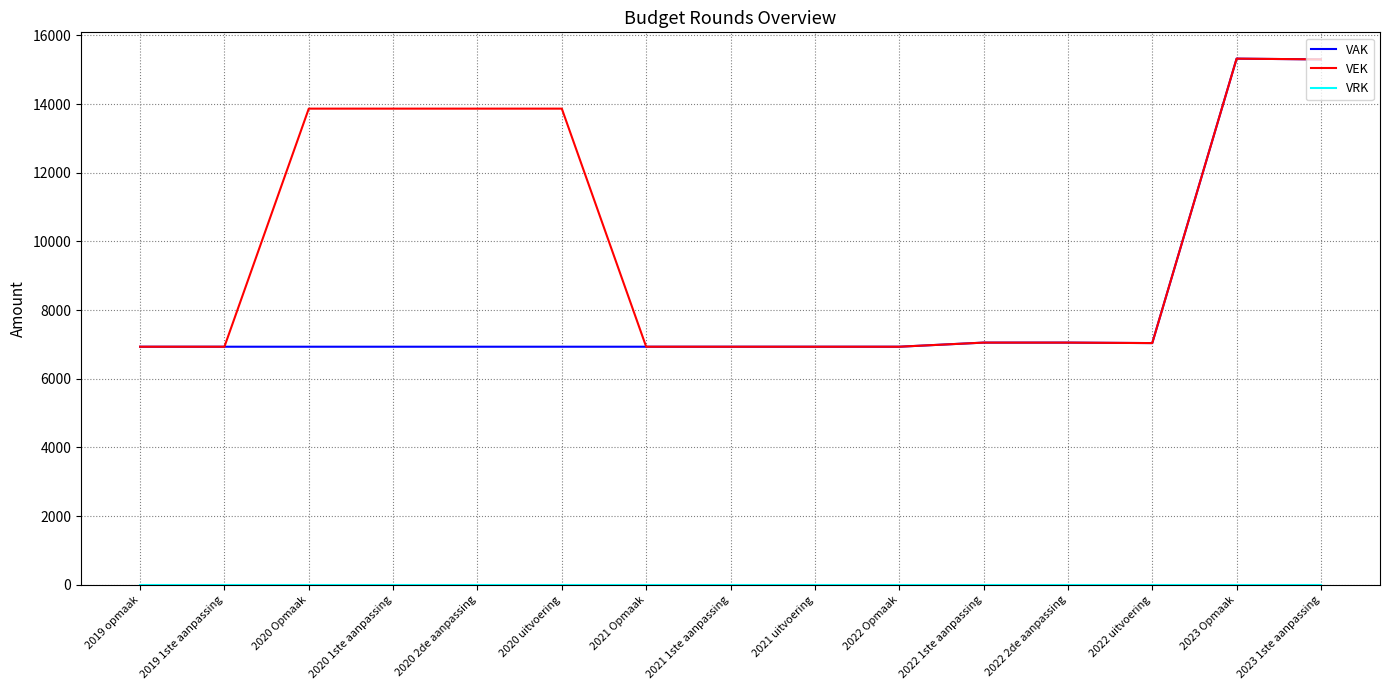

What is the minimum value for VAK?

6933